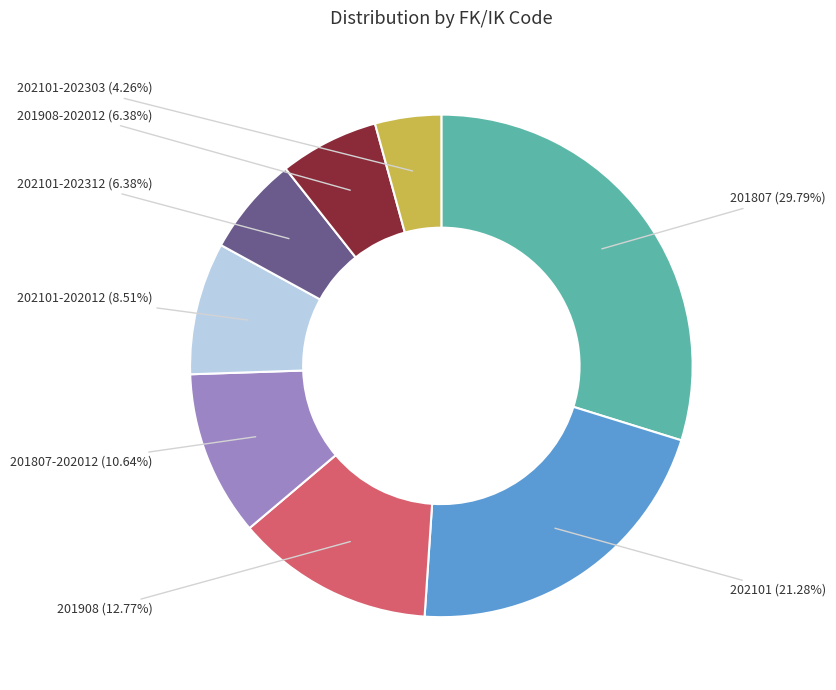

Is there any slice that represents more than half of the pie?

No